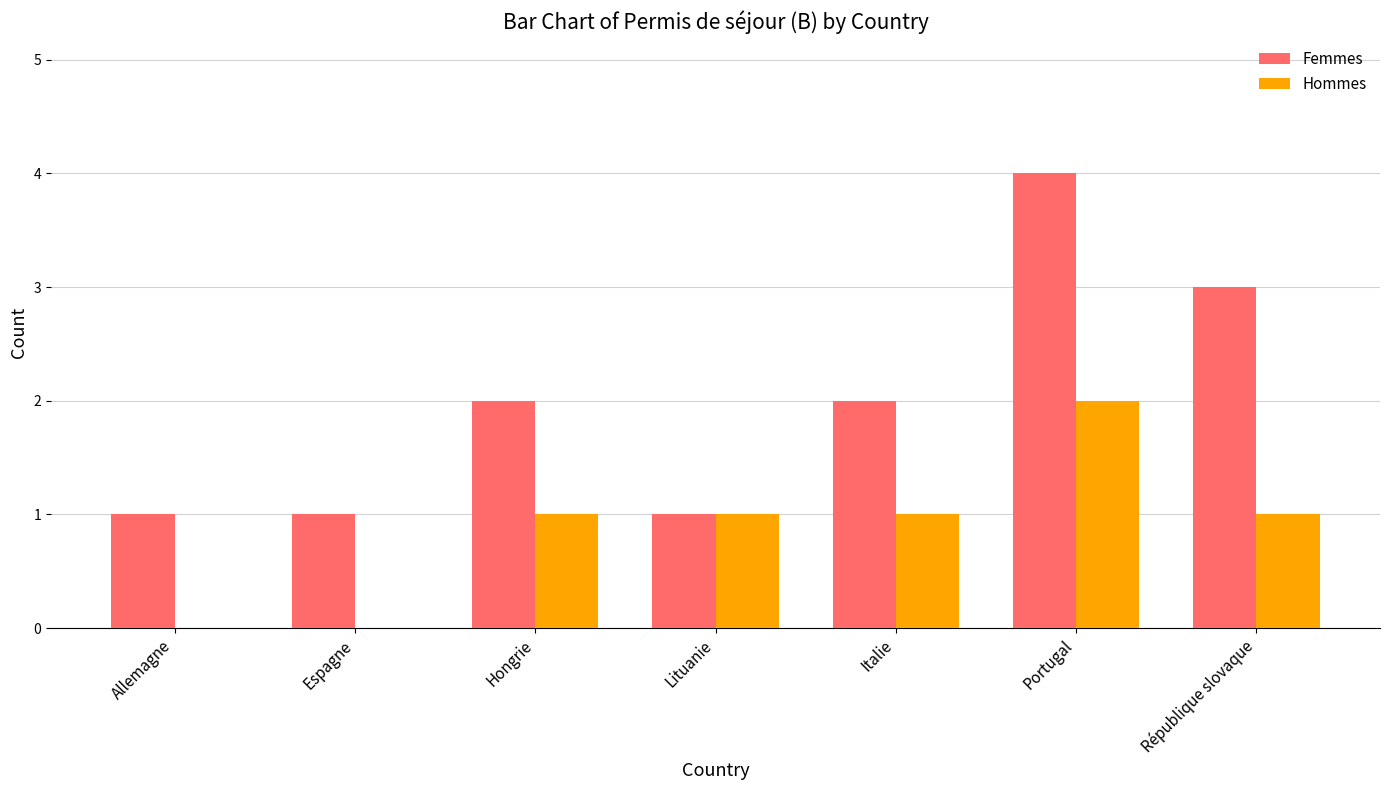

Read the Femmes value at République slovaque.

3